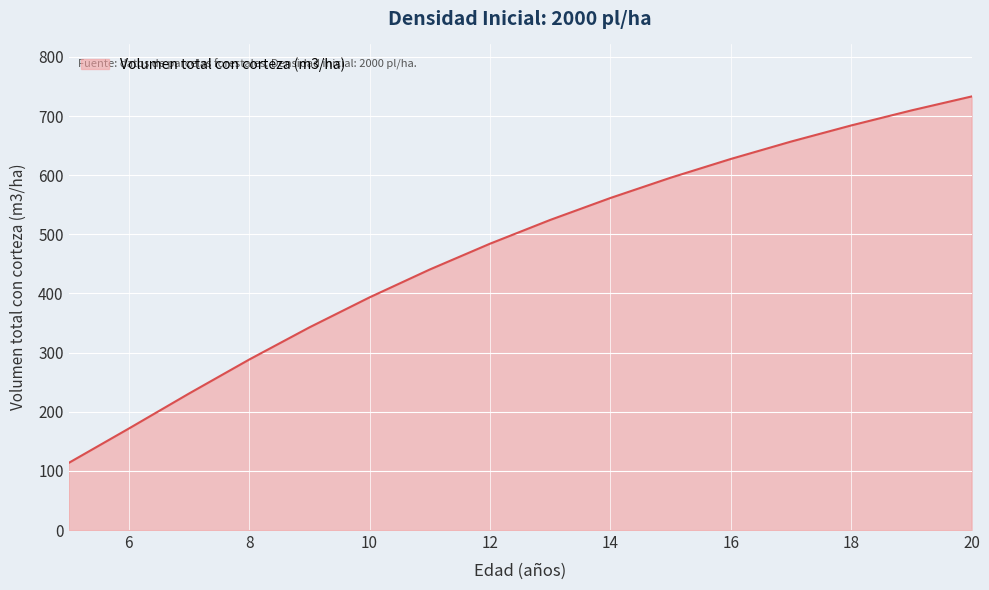

Does the chart have visible grid lines?

Yes